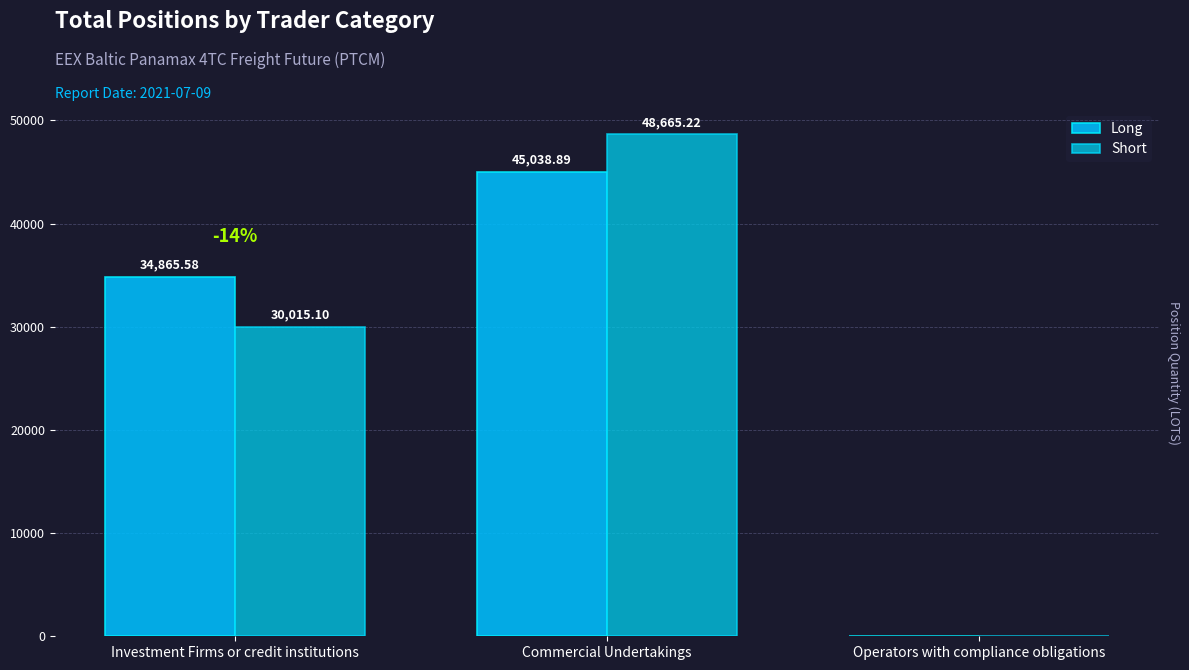

How many positive values does the Long series have?

2